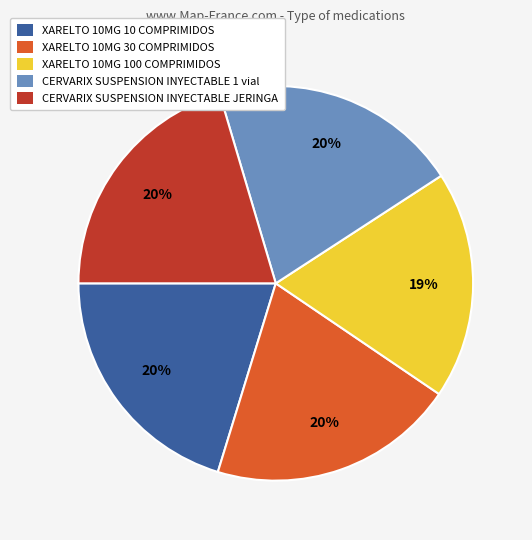

To the nearest percent, what is the average slice percentage?

20%